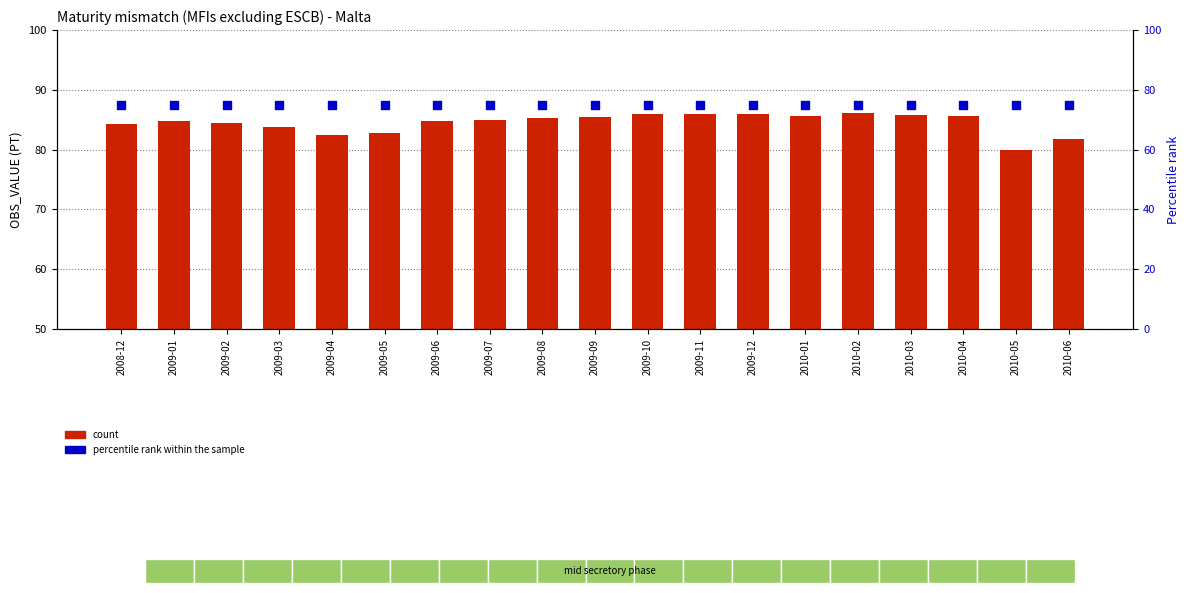

Which series reaches the maximum Y coordinate?

count